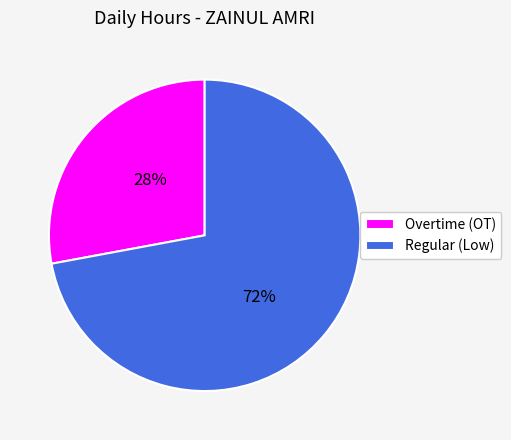

Count the number of slices in the pie.

2